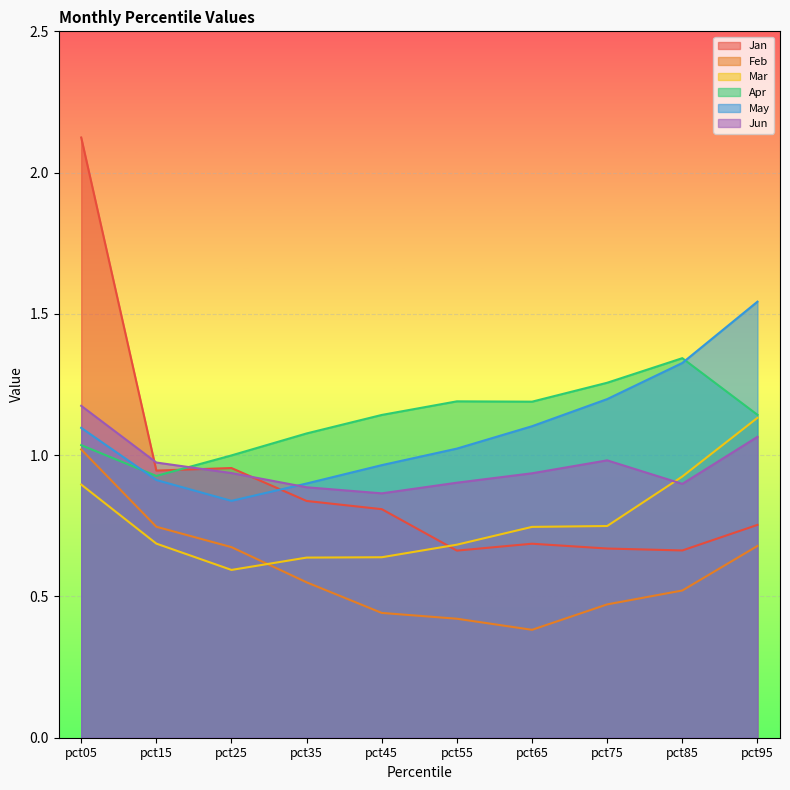

Which series has the widest spread of values?

Jan